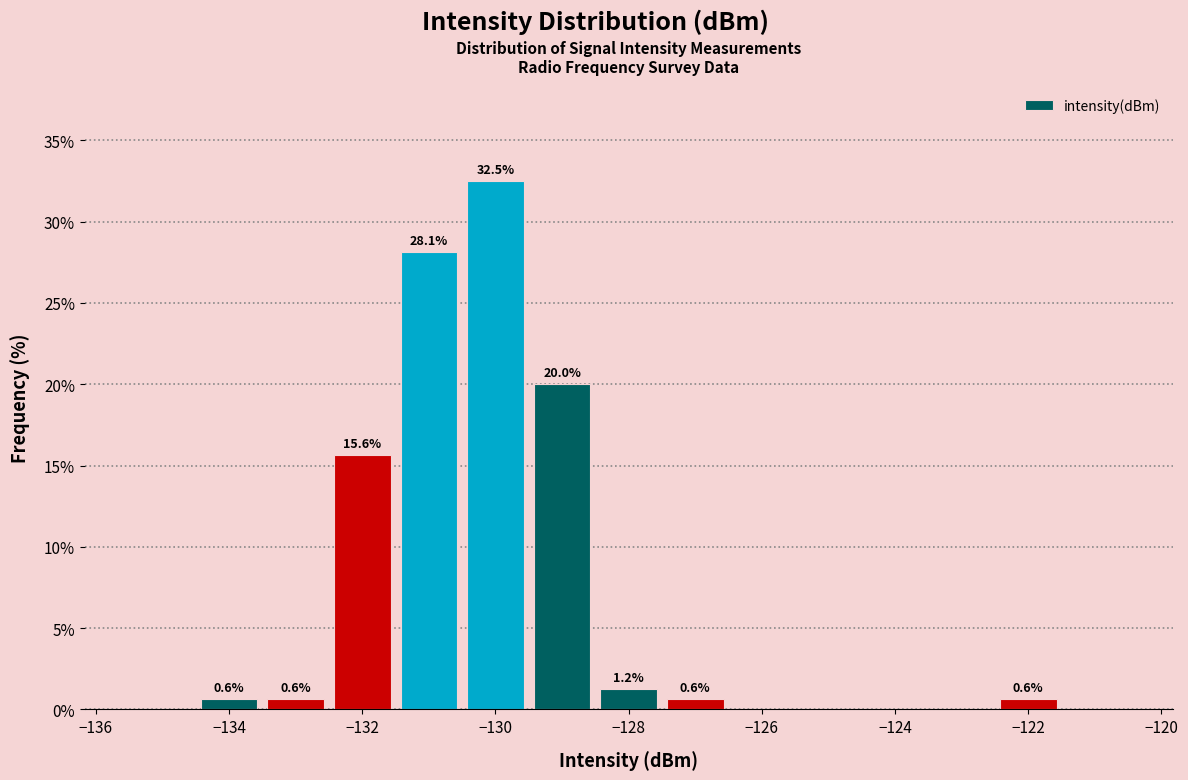

Over which range of the x-axis is the bar tallest?

-130.5 to -129.5